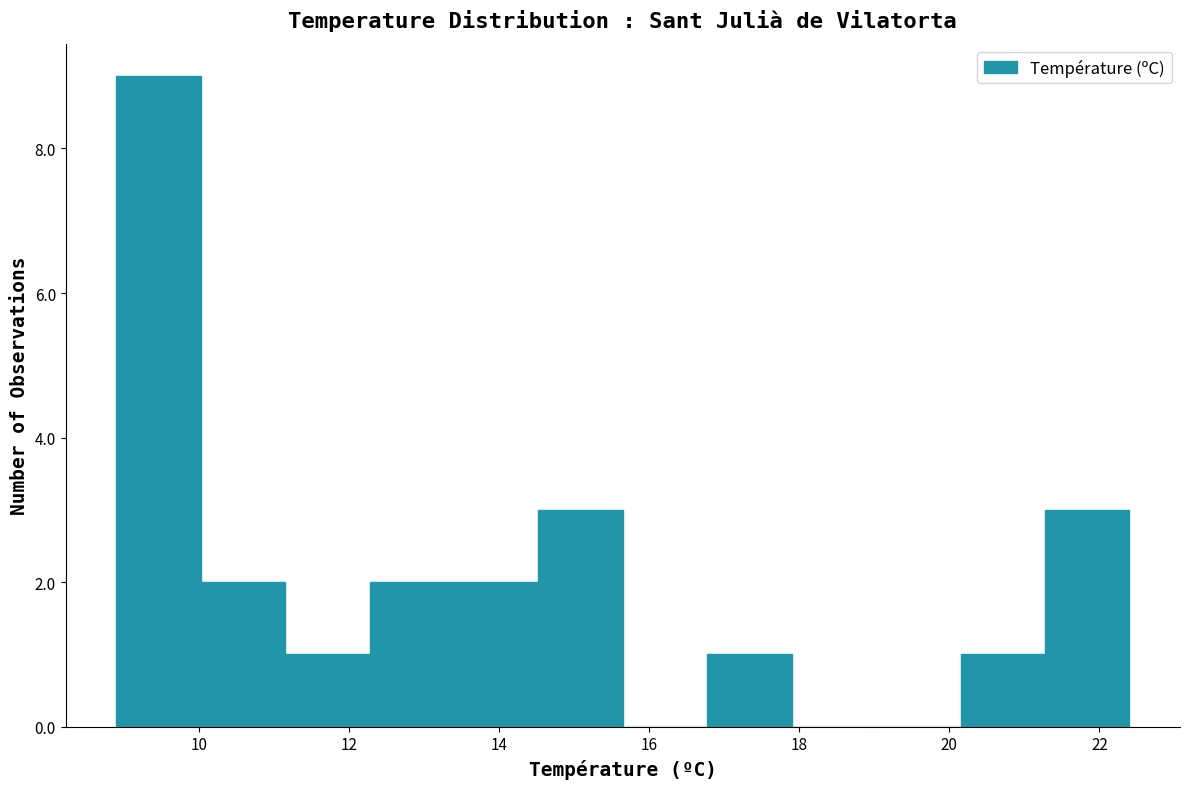

Reading left to right, transcribe this chart: for each bar, give the range it covers on the x-axis and its height. Neither the bar edges nor the heights are printed on the chart, so give them approximately, as read against the axes.

9.0 to 10.0: 9
10.0 to 11.2: 2
11.2 to 12.2: 1
12.2 to 13.4: 2
13.4 to 14.6: 2
14.6 to 15.6: 3
15.6 to 16.8: 0
16.8 to 18.0: 1
18.0 to 19.0: 0
19.0 to 20.2: 0
20.2 to 21.2: 1
21.2 to 22.4: 3